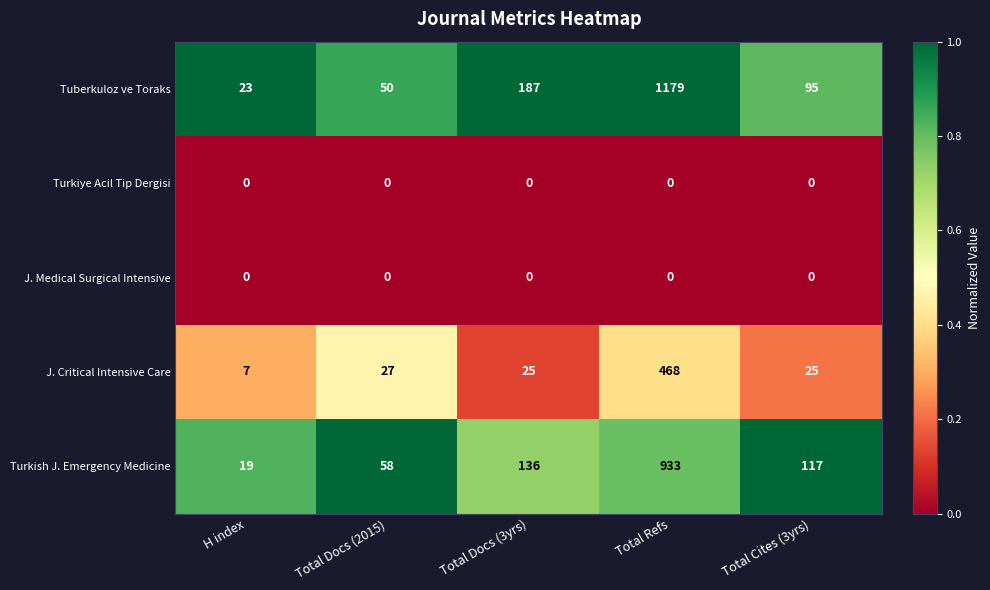

Between Total Docs (2015) and Total Cites (3yrs), which series saw the biggest shift?

Turkish J. Emergency Medicine